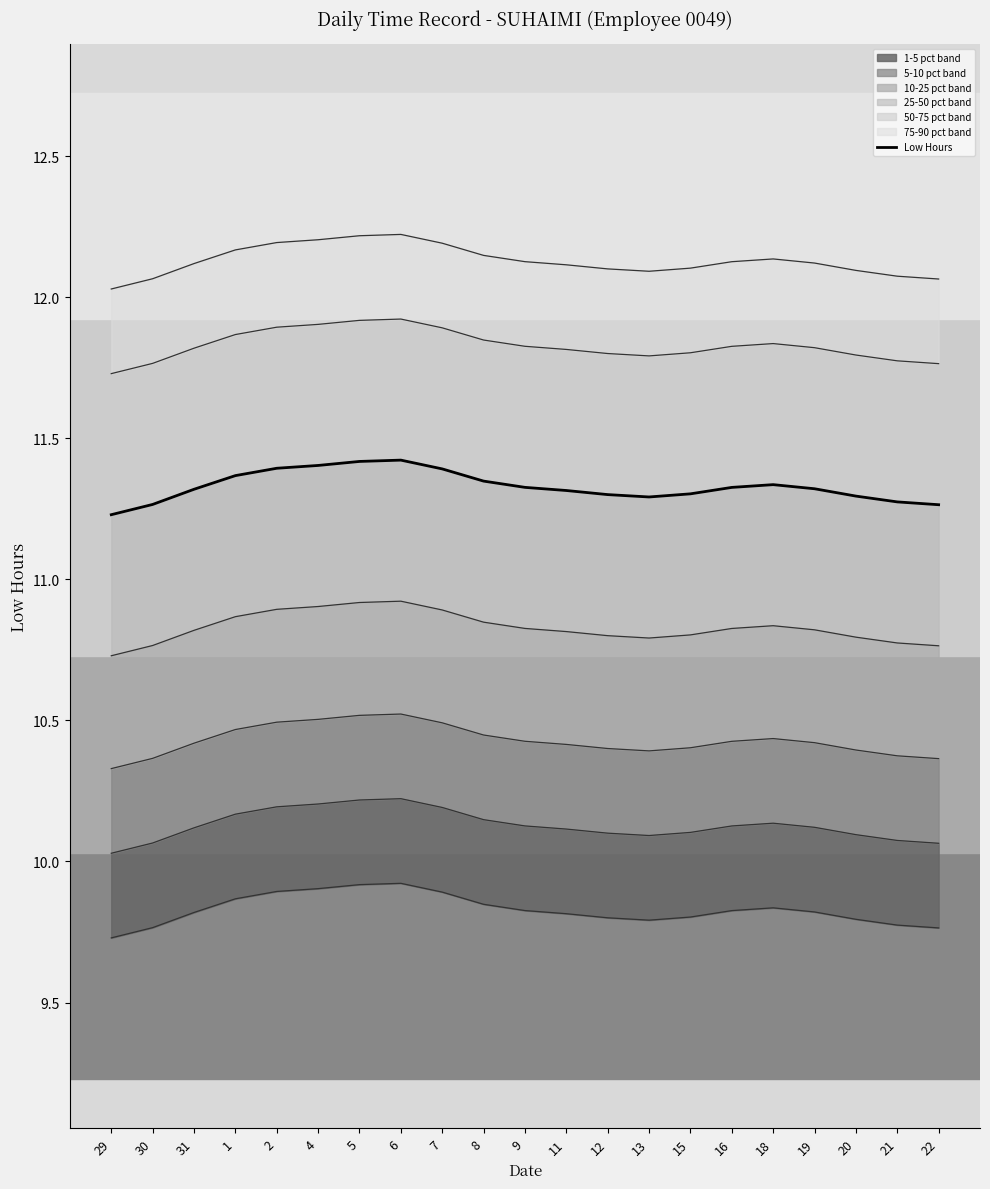

List the labels in order of value, smallest first.

29, 22, 30, 21, 13, 20, 12, 15, 11, 31, 19, 16, 9, 18, 8, 1, 7, 2, 4, 5, 6